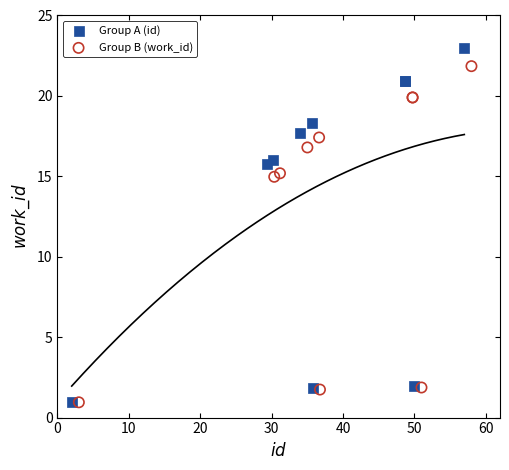

Which series has the widest spread of Y values?

Group A (id)